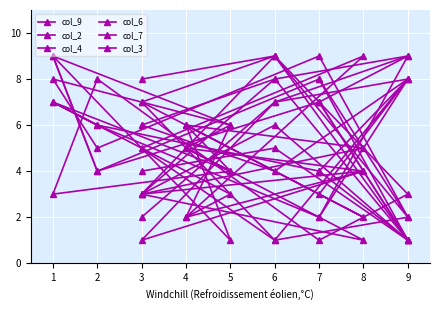

How many intersections are there between col_7 and col_3?

9